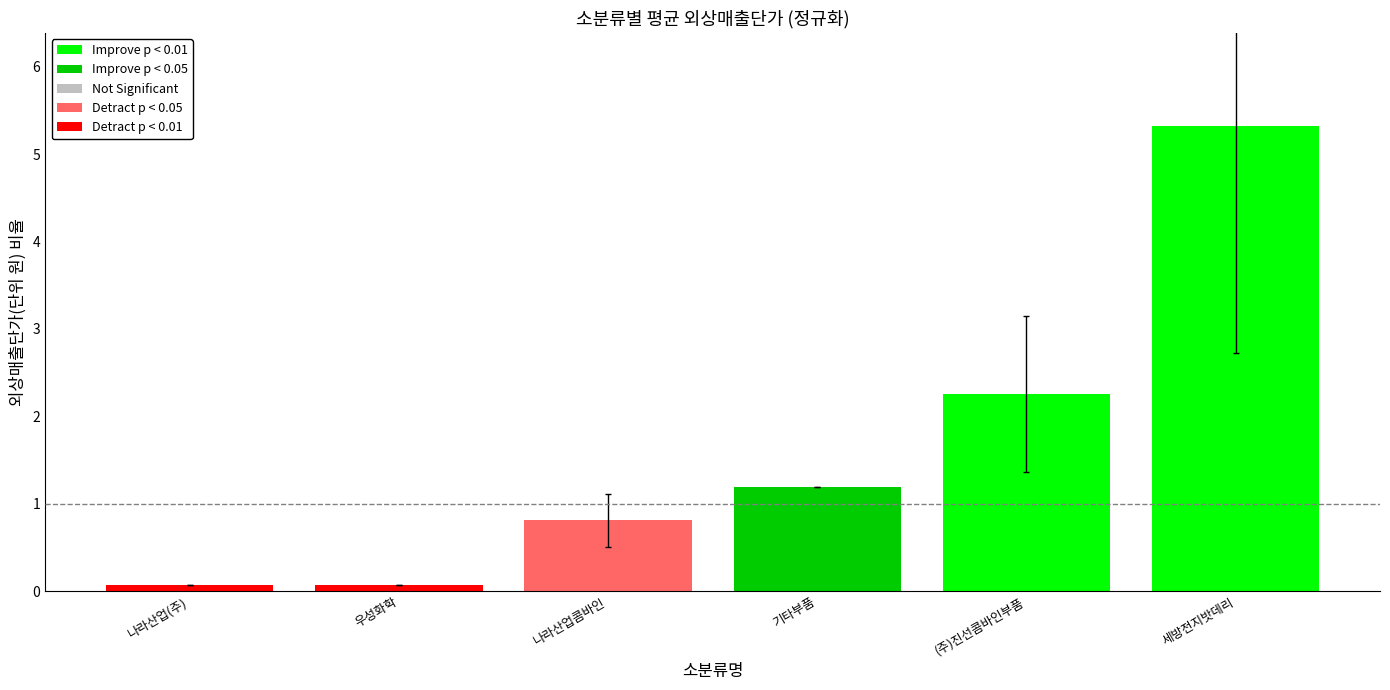

Reading left to right, what are all the values shown in this chart?

0.1	0.1	0.8	1.2	2.3	5.3